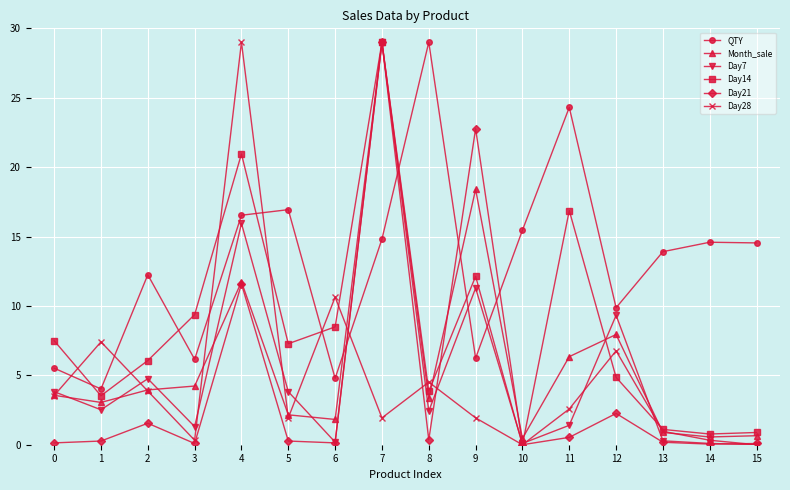

What is the value of the Day21 point at the 8th from the left?

29.0